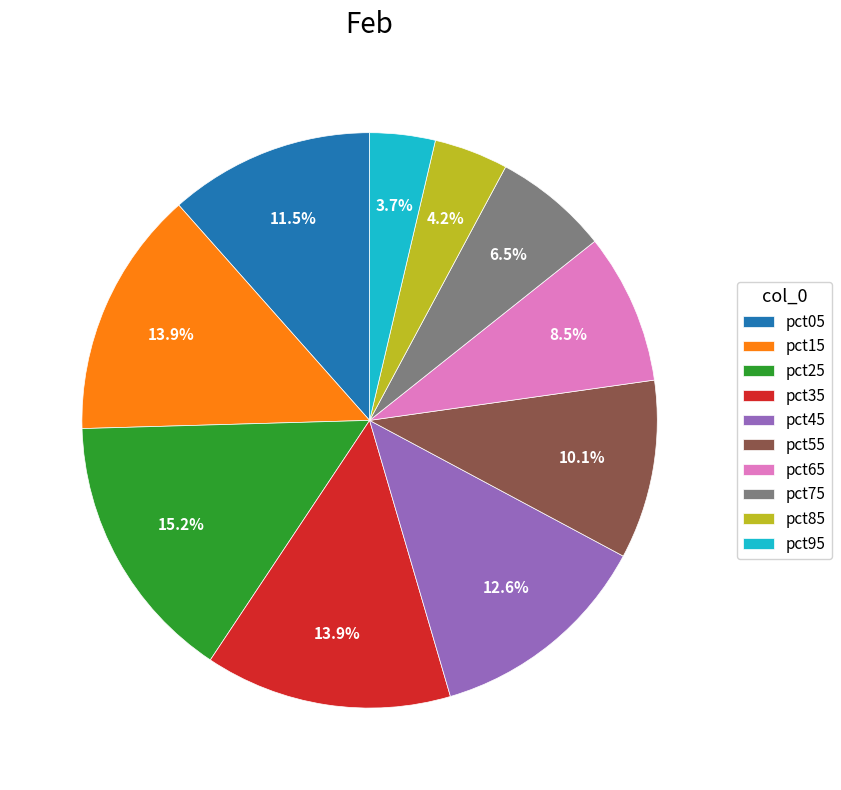

What is the largest slice in the pie chart?

pct25